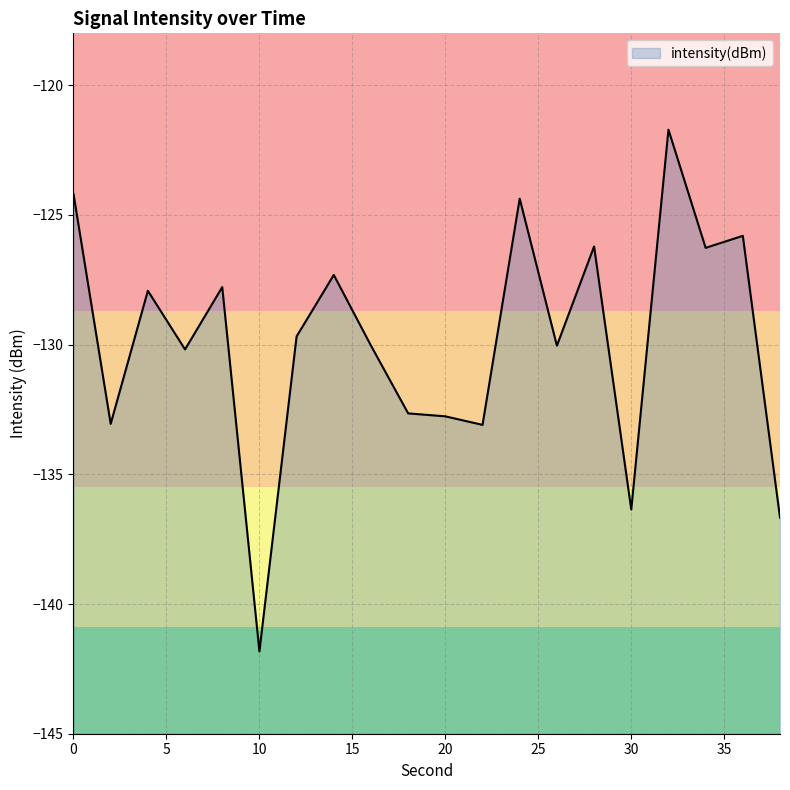

Which has a higher value, 34 or 24?

24